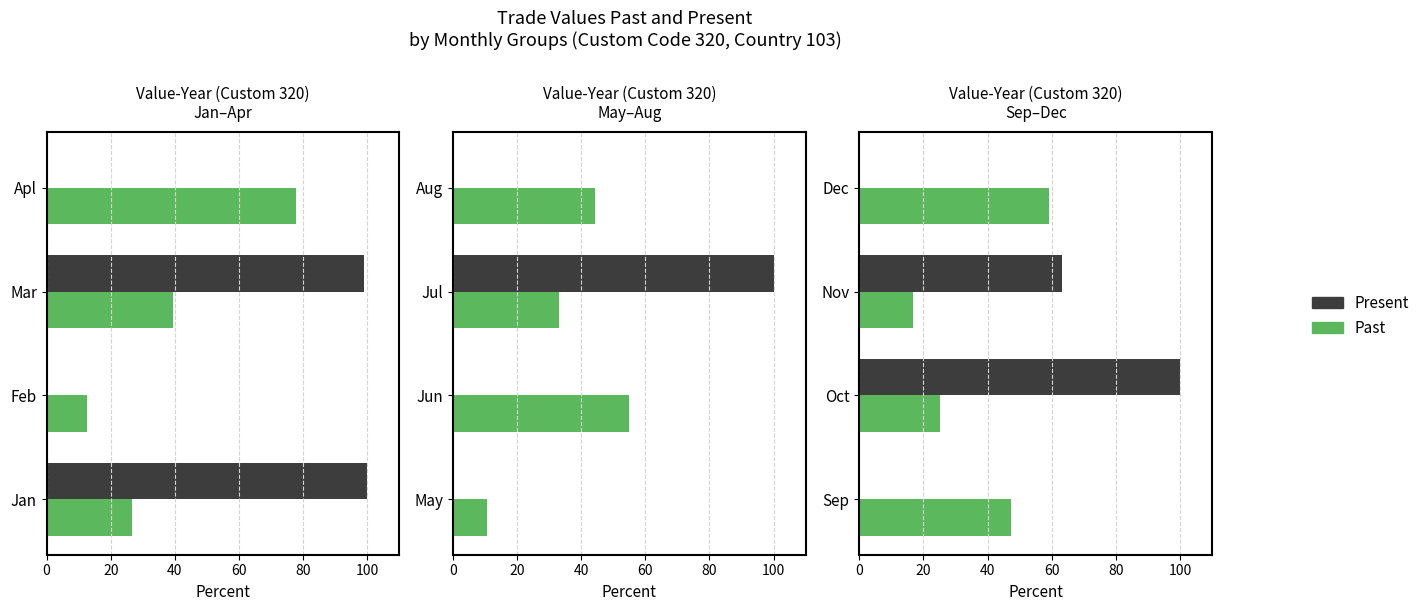

Is it true that Past equals 7.8 at Oct?

False